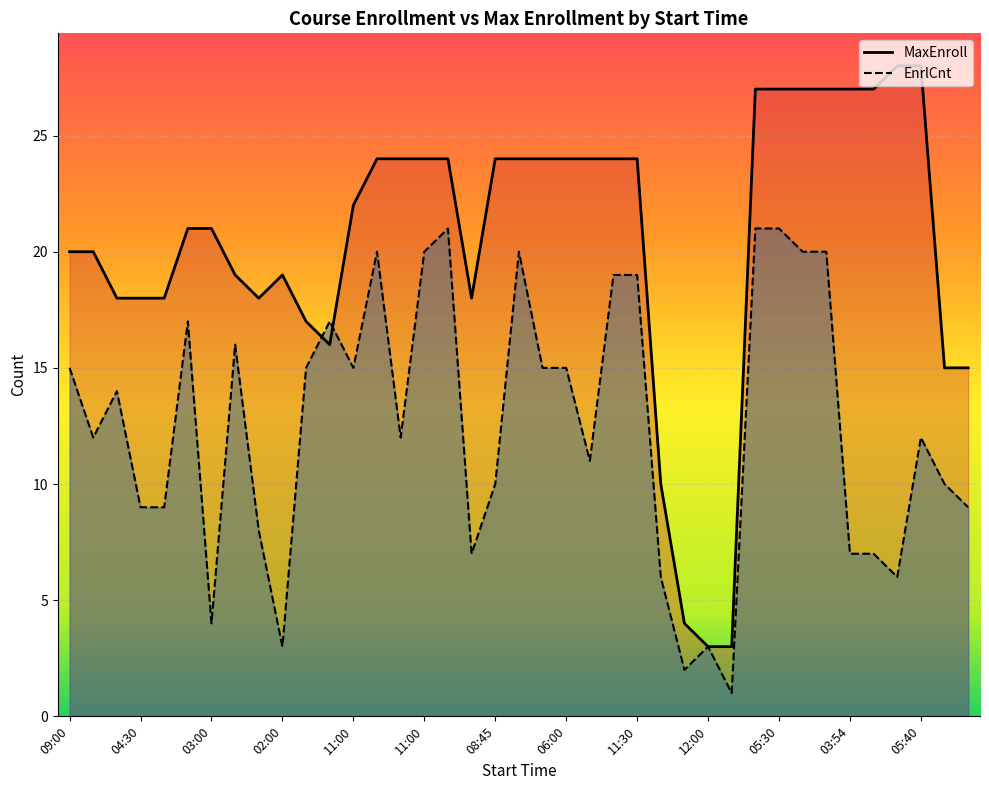

What is the sum of all EnrlCnt values?

488